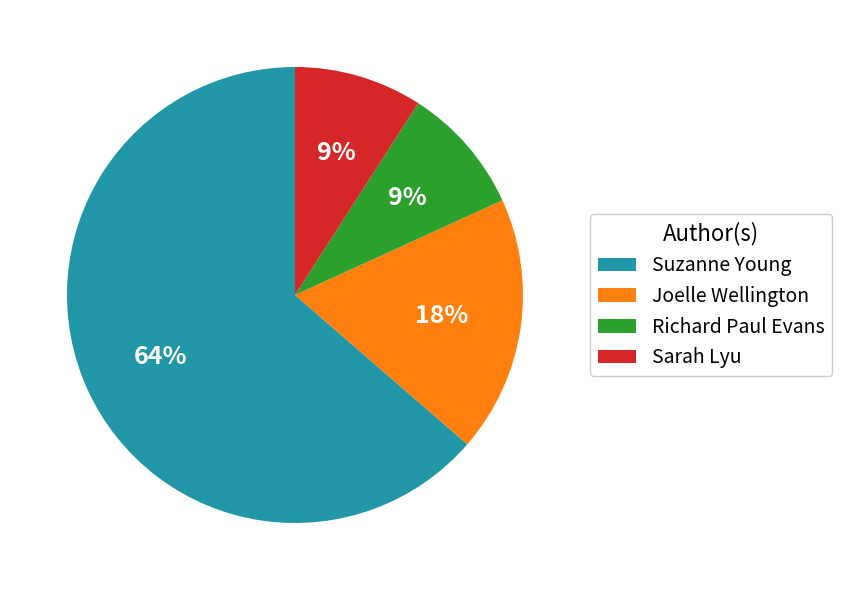

How many segments does this pie chart have?

4